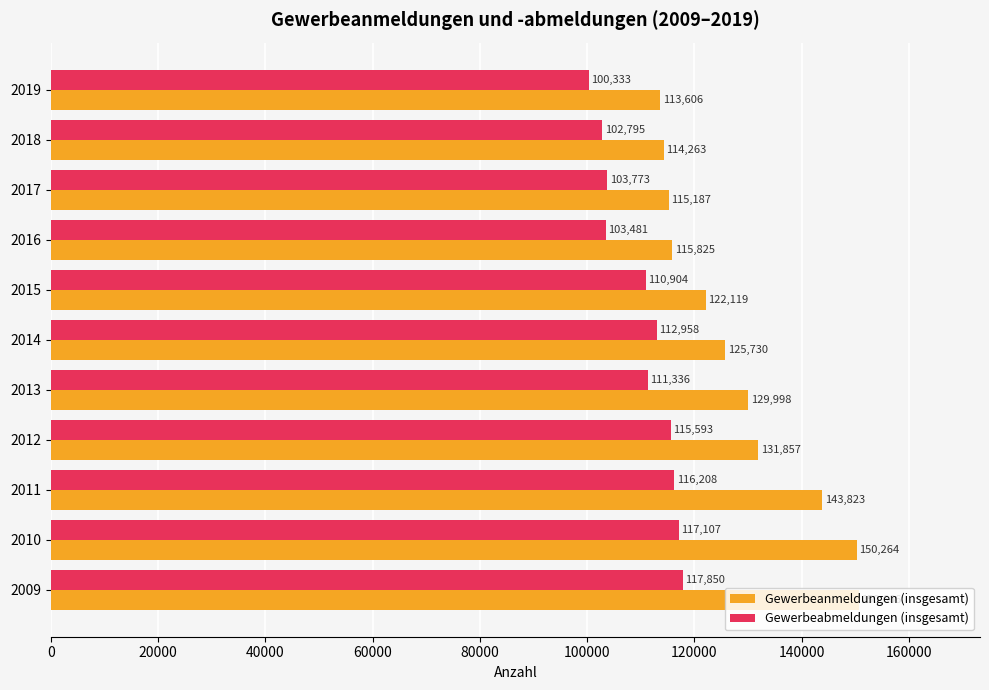

What is the sum of the Gewerbeabmeldungen (insgesamt) values at 2012 and 2009?

233443